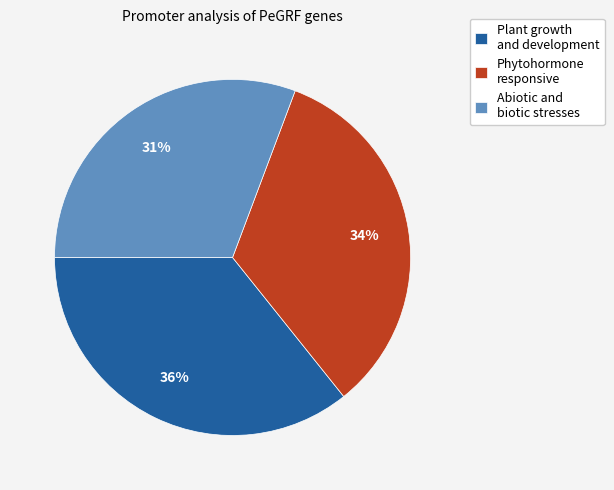

Is it true that Phytohormone responsive is 34% of the pie?

True